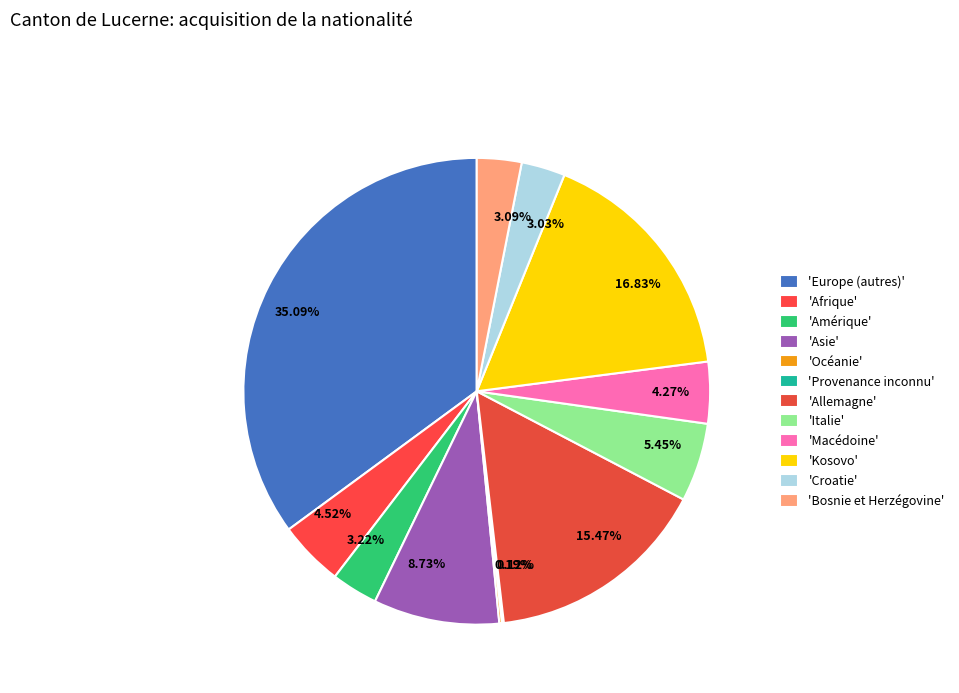

Between 4.27% and 16.83%, which is larger?

16.83%